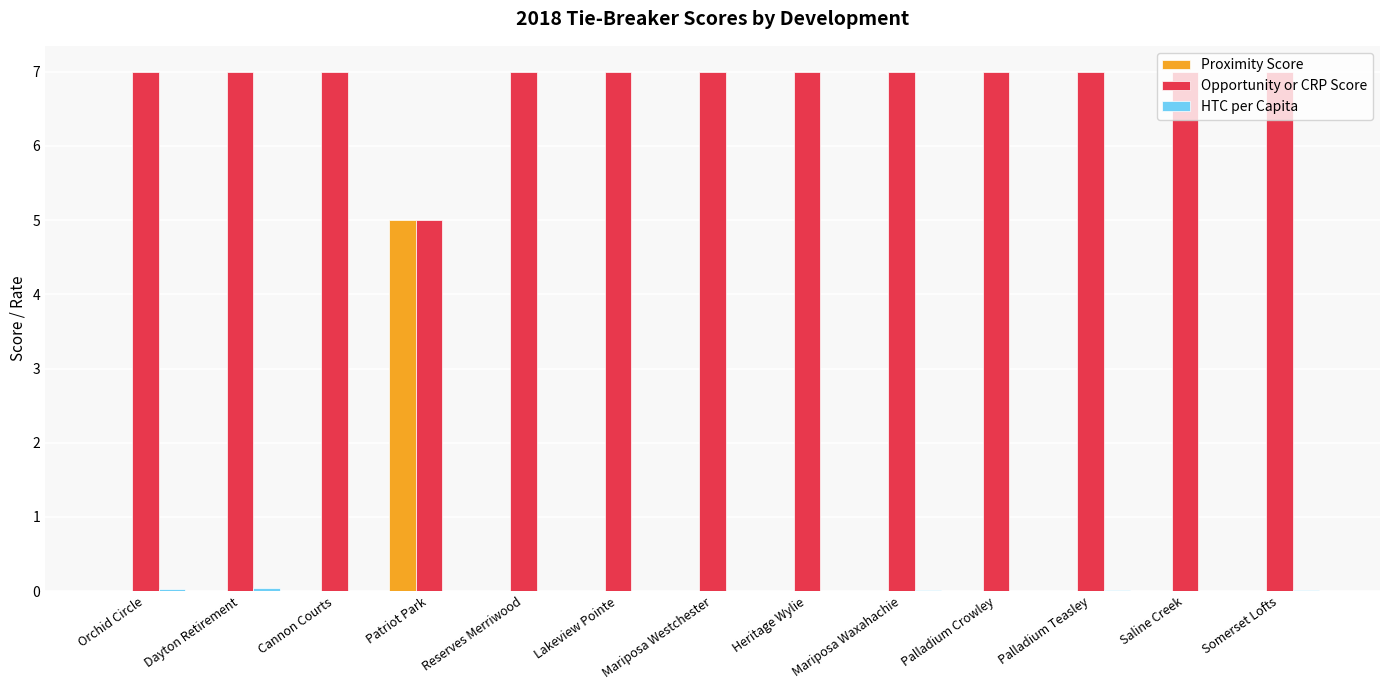

What is the sum of all Opportunity or CRP Score values?

89.0